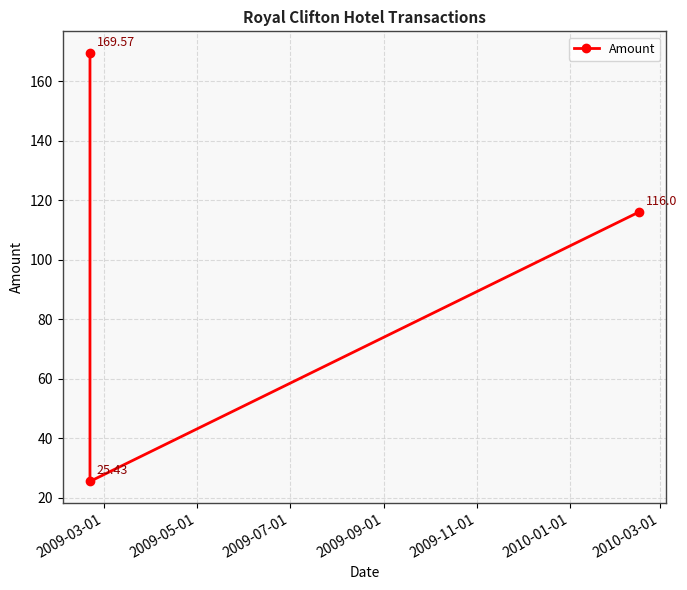

How many categories are shown in the chart?

3